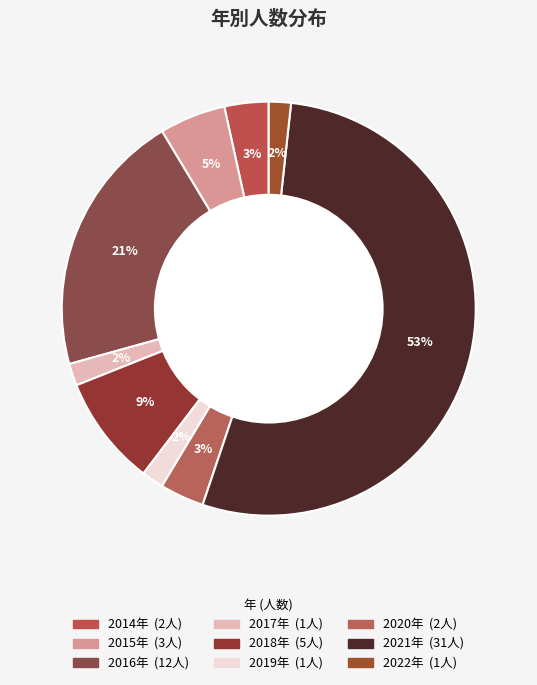

To the nearest percent, what percentage of the pie is 2020年?

3%